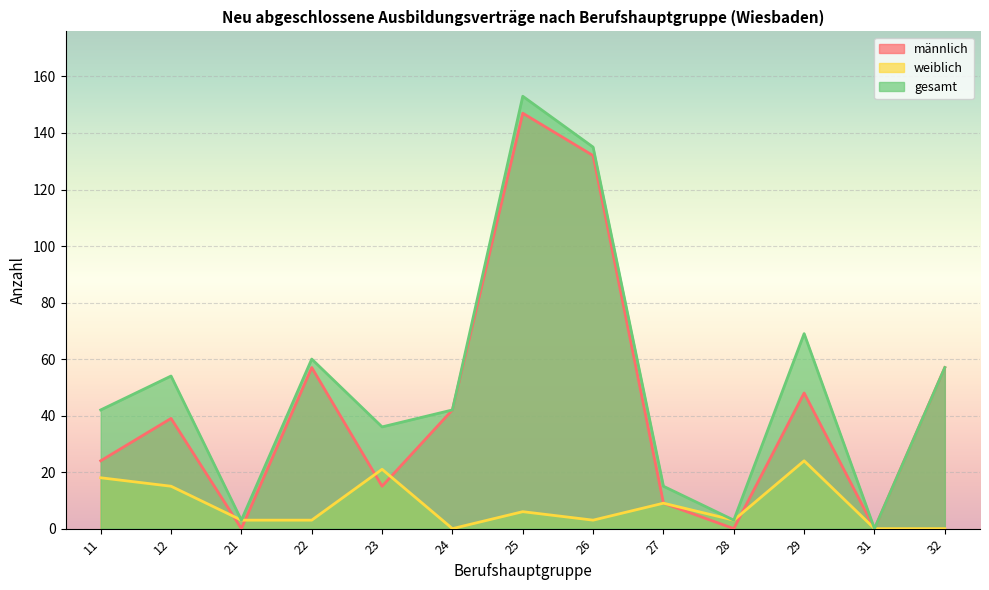

True or false: männlich and gesamt cross at least once.

False